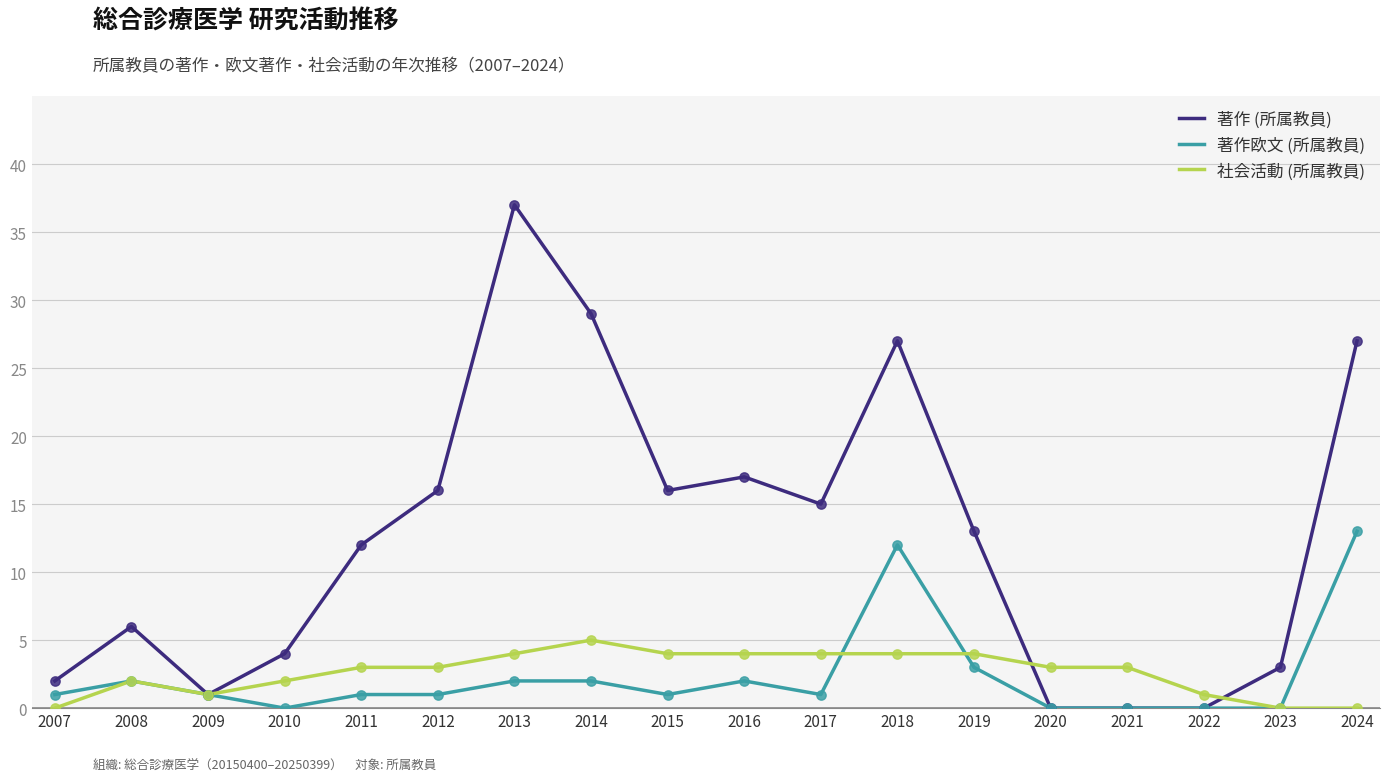

What is the spread (max minus min) of values at 2013?

35